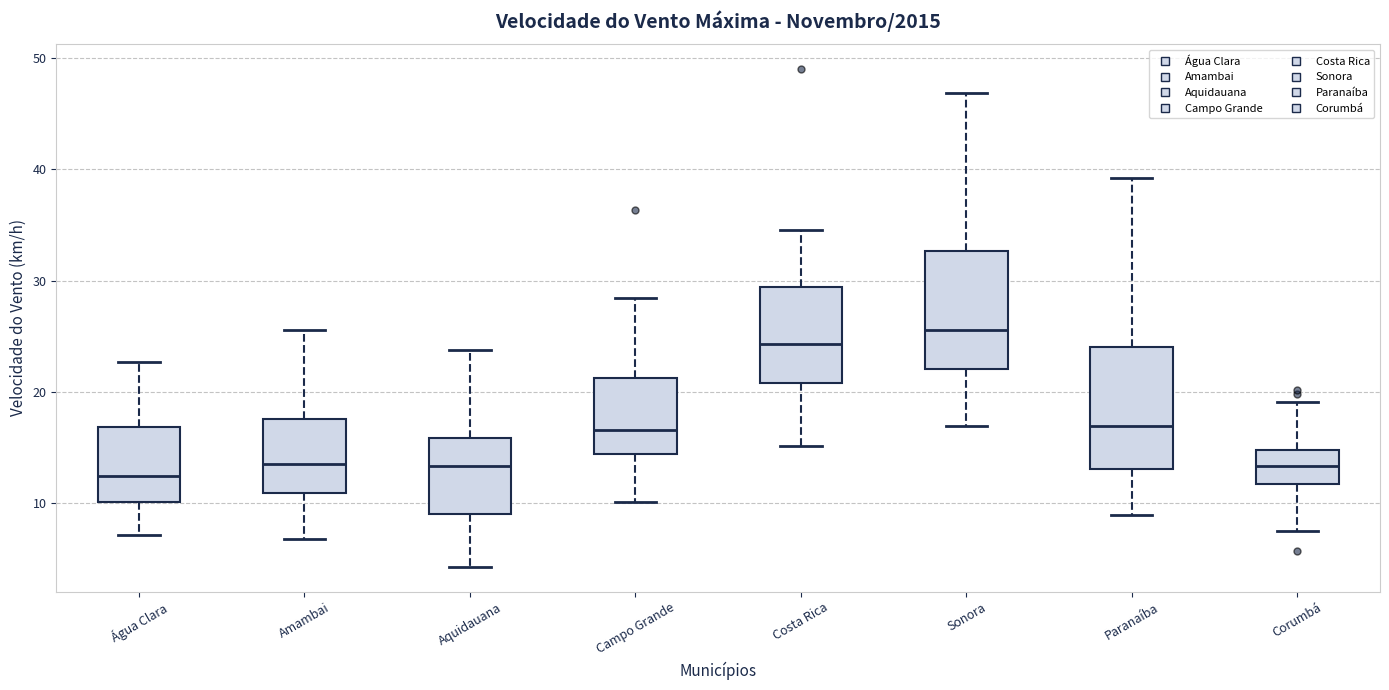

Reading left to right, read every box against the y-axis: the position of its median line, the range the box covers, and the ends of its whiskers. The values are not printed on the chart, so give them approximately, as read against the axis.

Água Clara: median 12, box 10 to 17, whiskers 7 to 23
Amambai: median 14, box 11 to 18, whiskers 7 to 26
Aquidauana: median 13, box 9 to 16, whiskers 4 to 24
Campo Grande: median 17, box 14 to 21, whiskers 10 to 28
Costa Rica: median 24, box 21 to 29, whiskers 15 to 35
Sonora: median 26, box 22 to 33, whiskers 17 to 47
Paranaíba: median 17, box 13 to 24, whiskers 9 to 39
Corumbá: median 13, box 12 to 15, whiskers 8 to 19